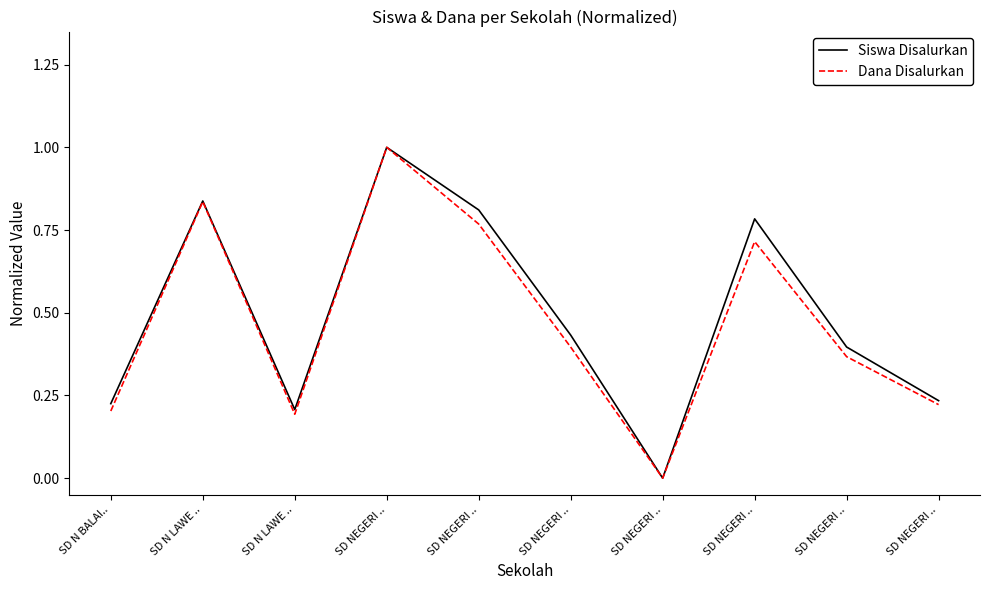

The Dana Disalurkan series shows 0.8 at SD N LAWE ... True or false?

True